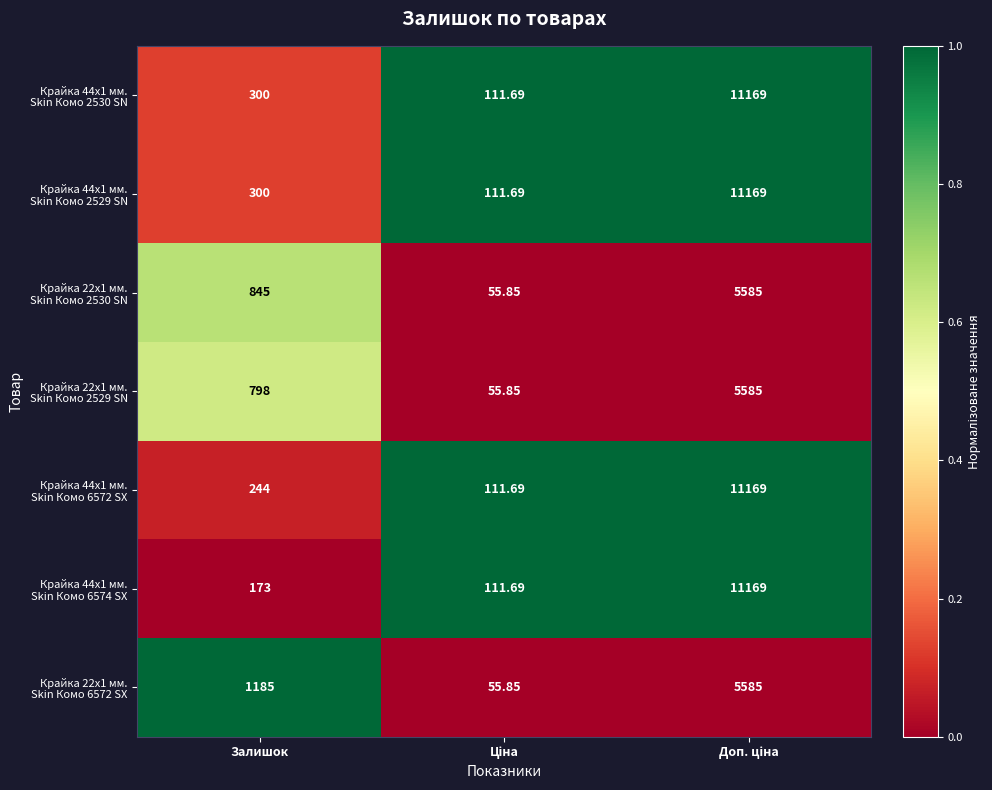

How many series are shown in this chart?

7